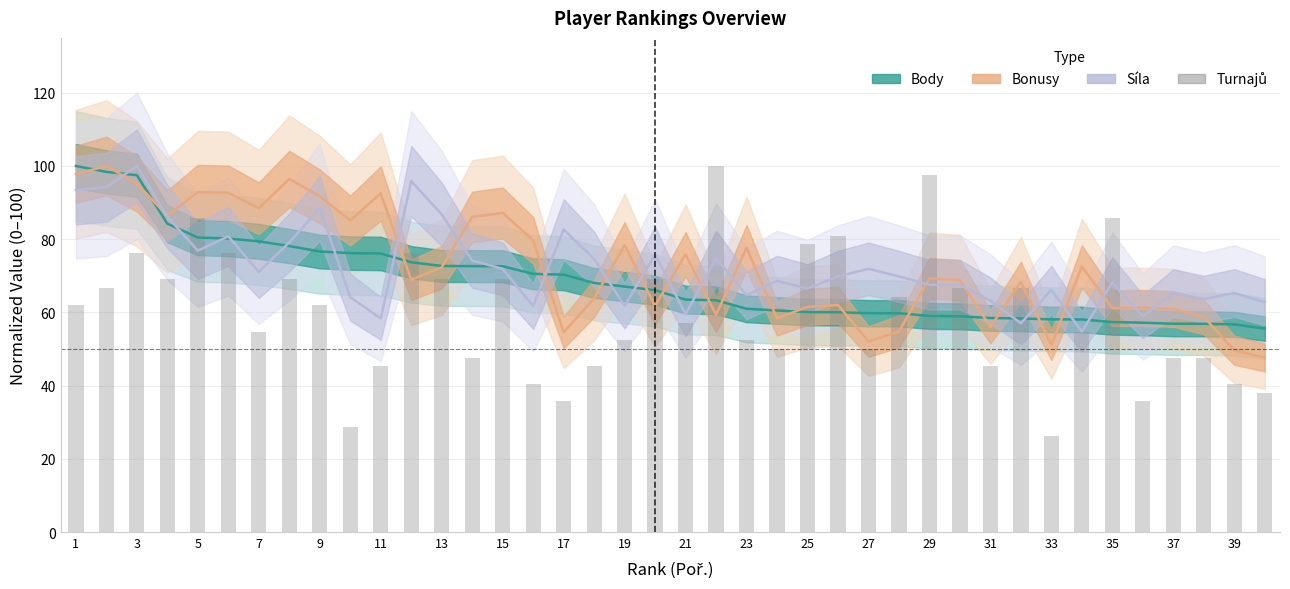

What is the greatest value displayed?

100.0